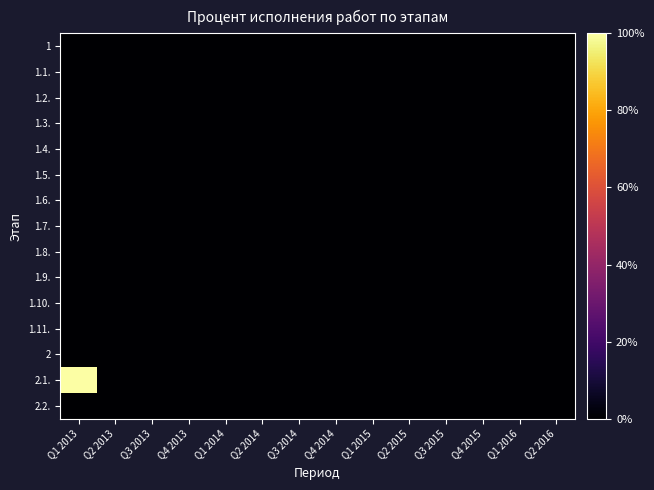

Which series changed the most between Q1 2013 and Q2 2013?

2.1.